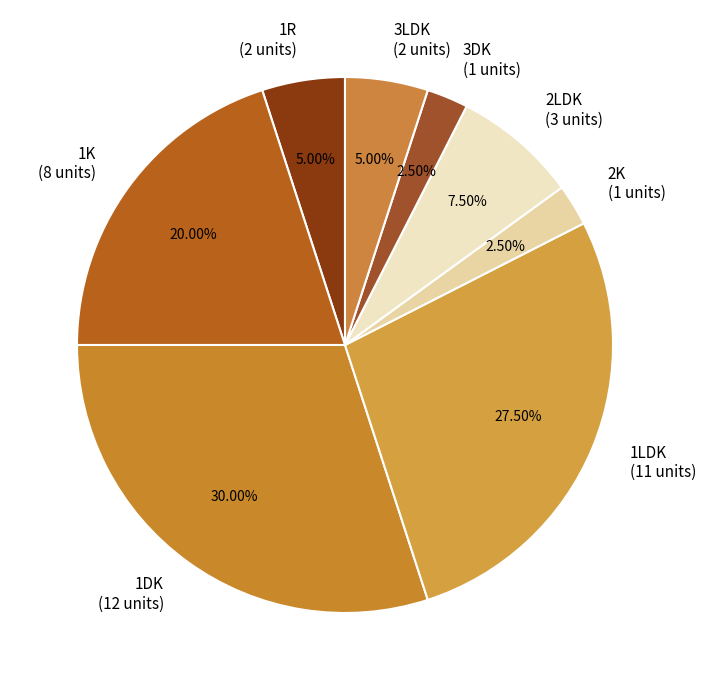

Between 3DK (1 units) and 1LDK (11 units), which is larger?

1LDK (11 units)